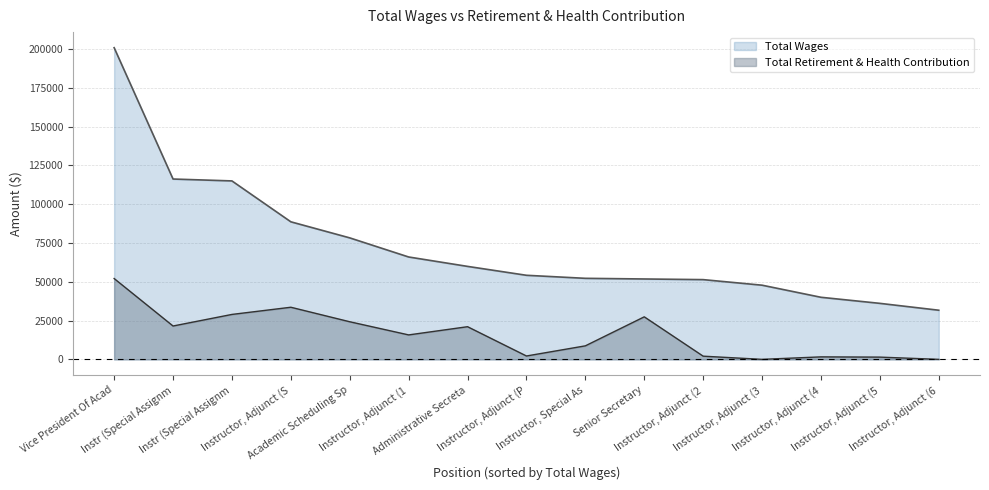

At which category does the chart reach its minimum across all series?

Instructor, Adjunct (3